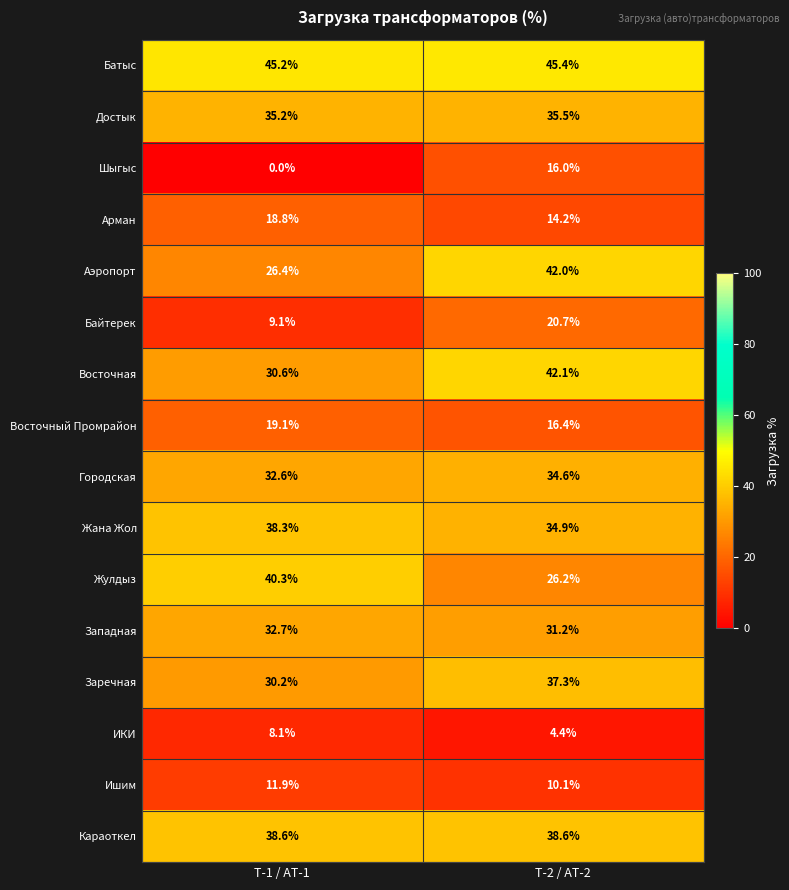

What is the average value of the Шыгыс series?

8.0